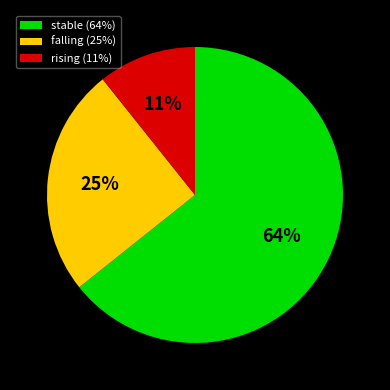

Which category has the smallest portion of the pie?

rising